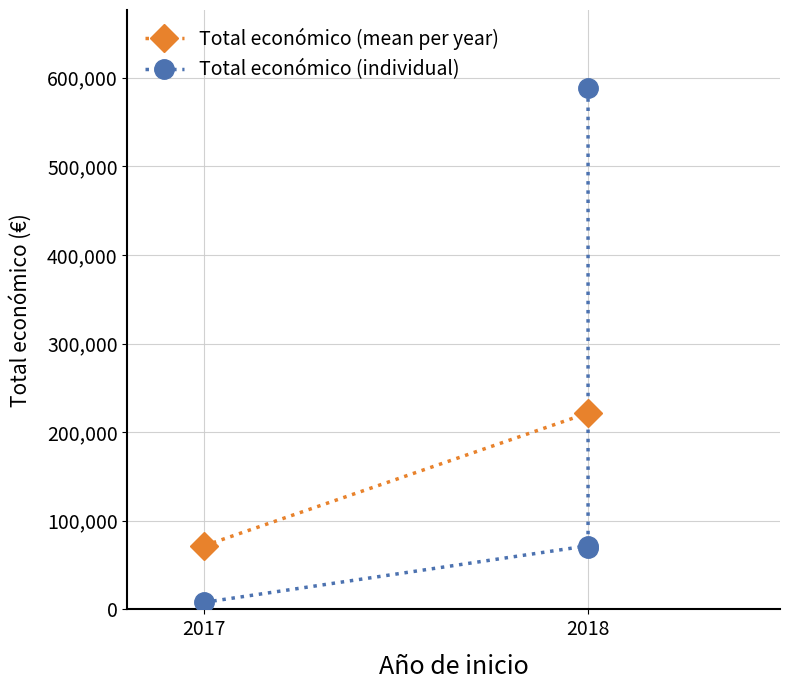

Where is the first local maximum?

2018